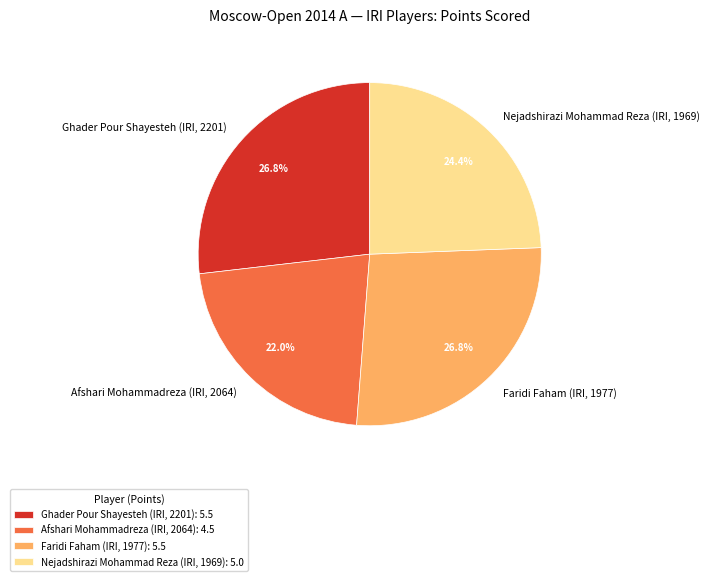

What percentage do Faridi Faham (IRI, 1977) and Nejadshirazi Mohammad Reza (IRI, 1969) together represent?

51.2%